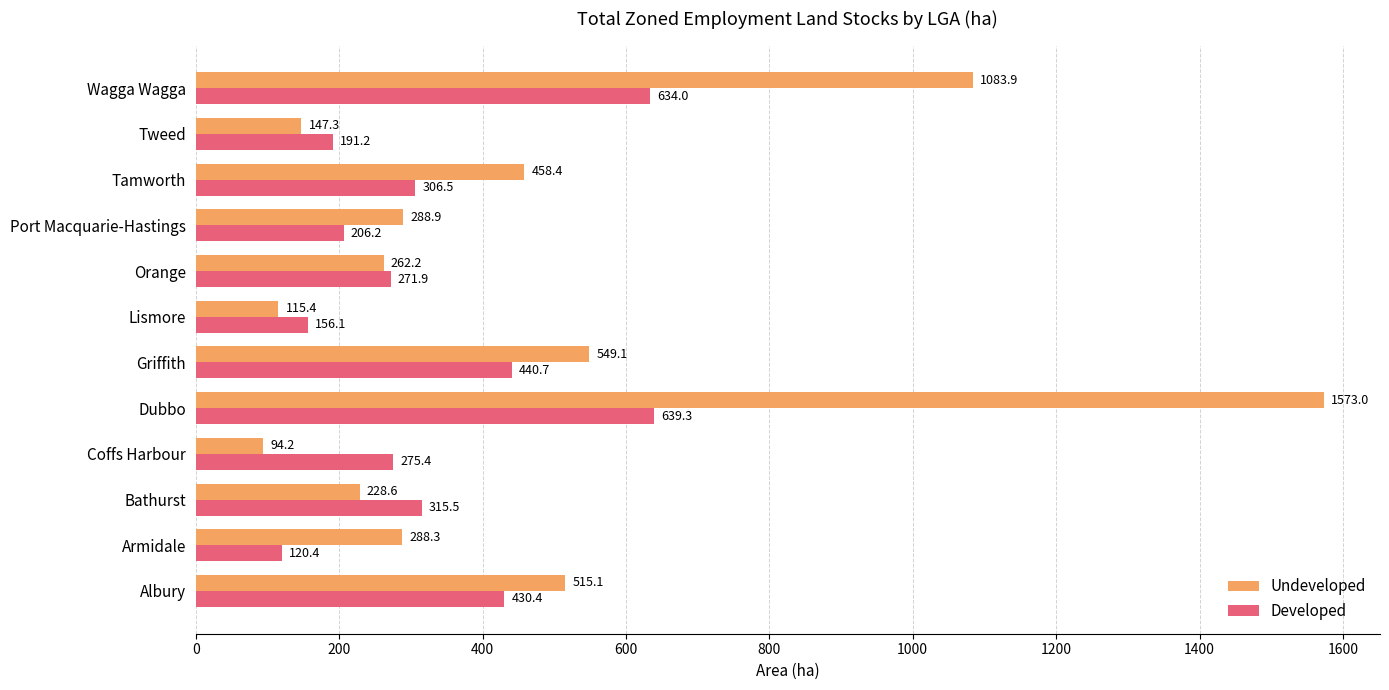

Which series has the largest range (max minus min)?

Undeveloped